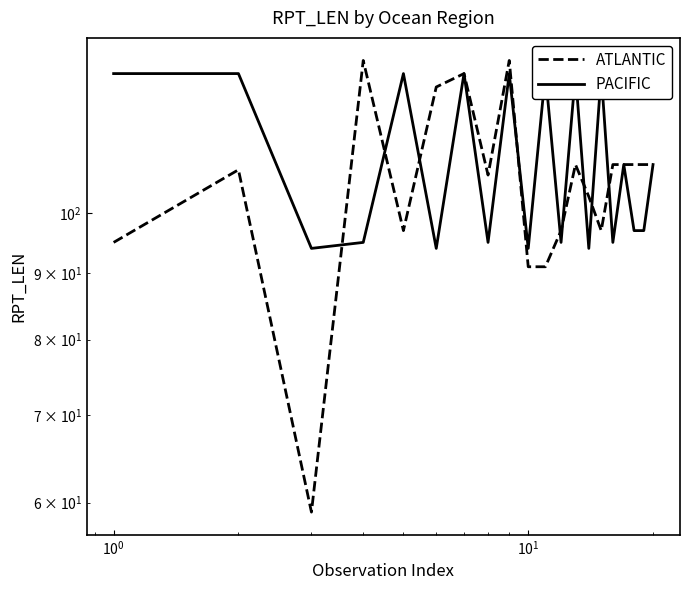

At how many categories does at least one series exceed 121?

10